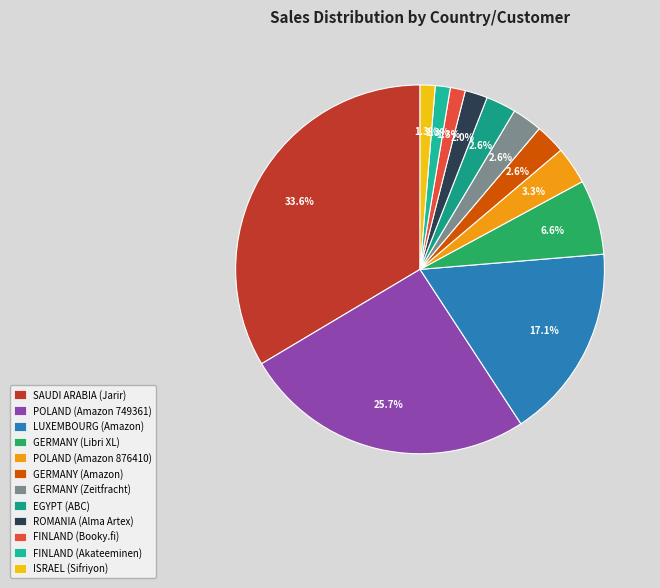

What percentage is the FINLAND (Booky.fi) slice, to the nearest percent?

1%